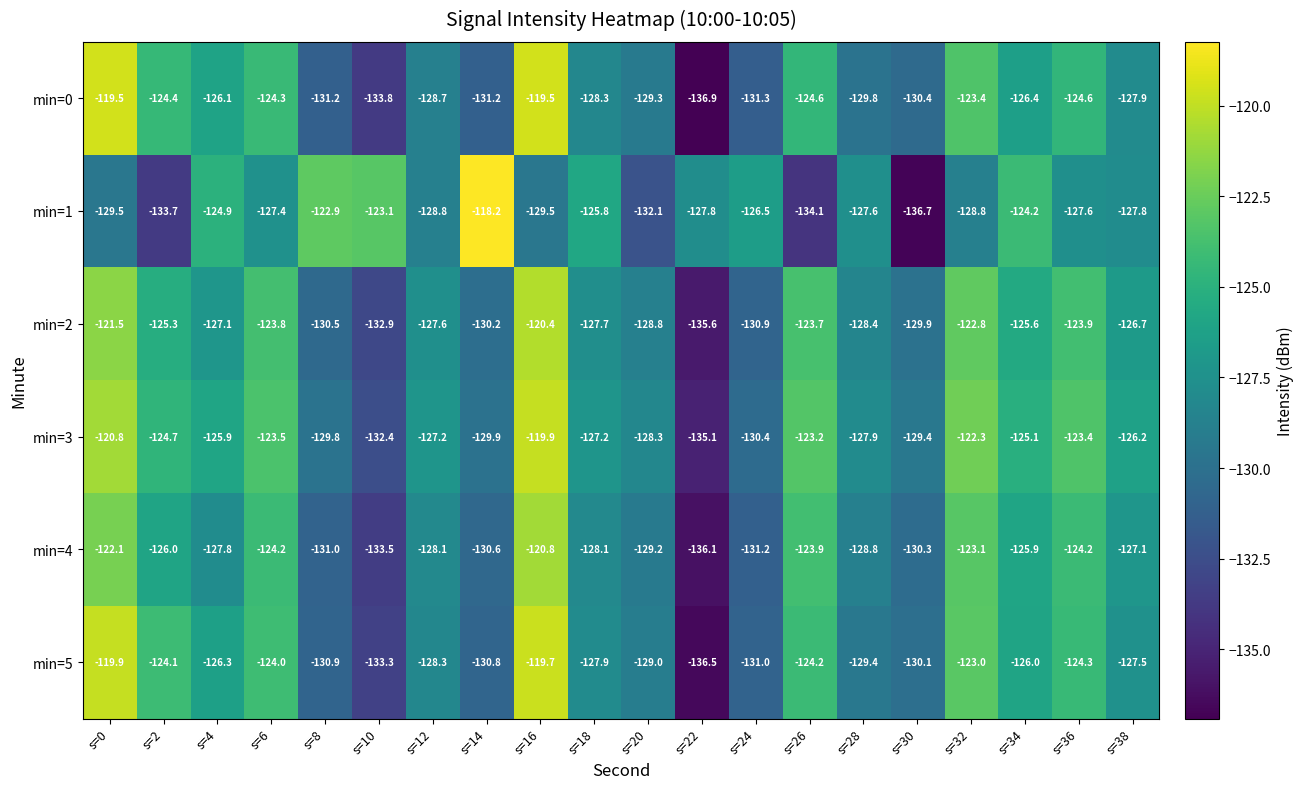

The min=0 series shows -190.0 at s=14. True or false?

False